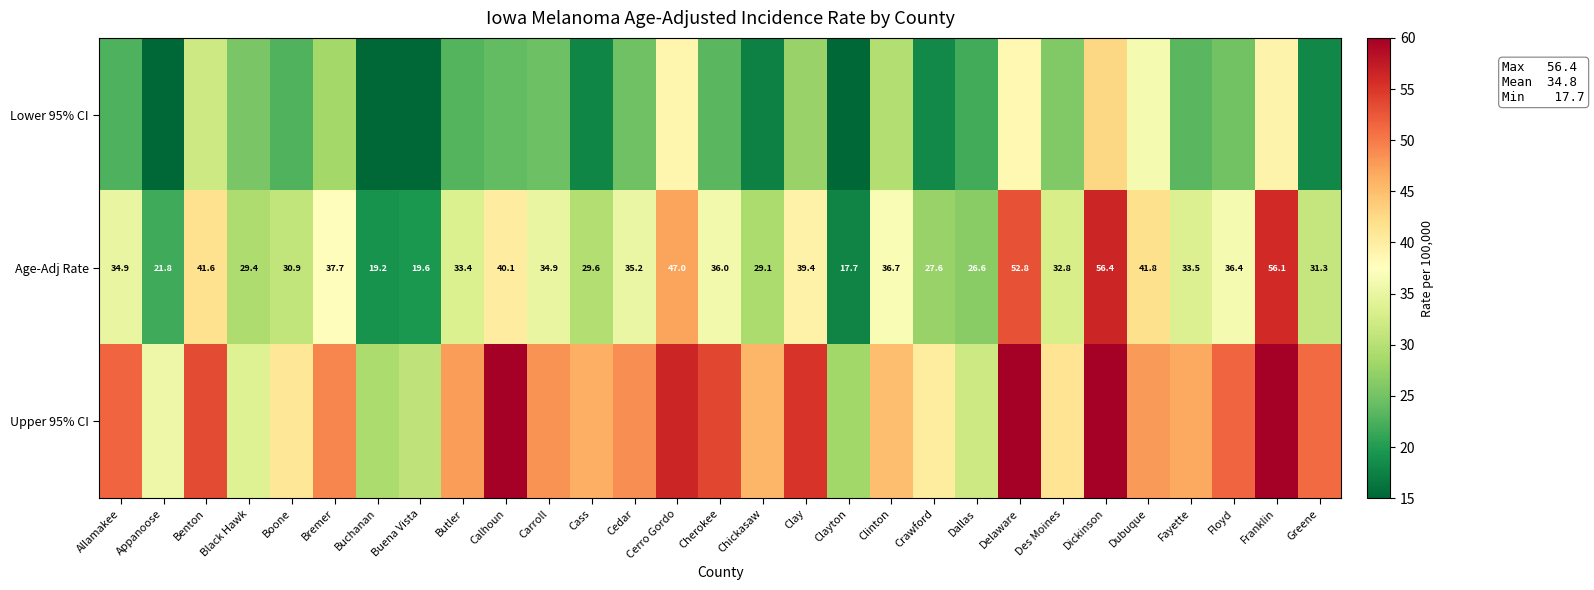

What is the greatest value displayed?

78.4